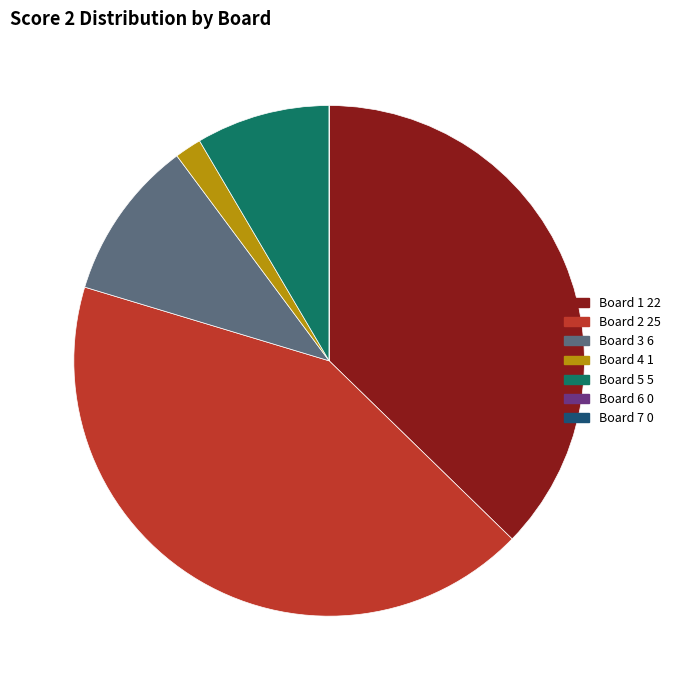

Is the sum of Board 1 22 and Board 3 6 greater than half?

No